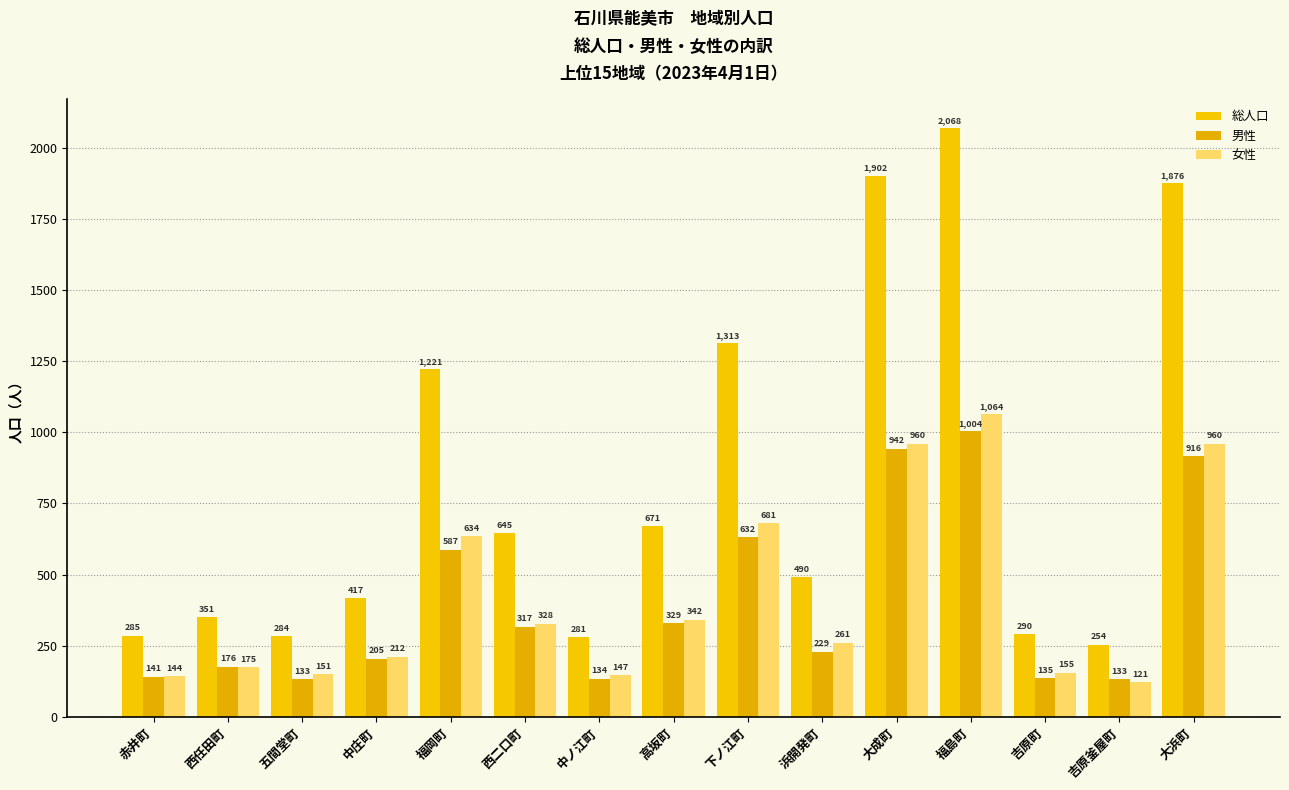

What are all the series names shown in the legend?

総人口, 男性, 女性